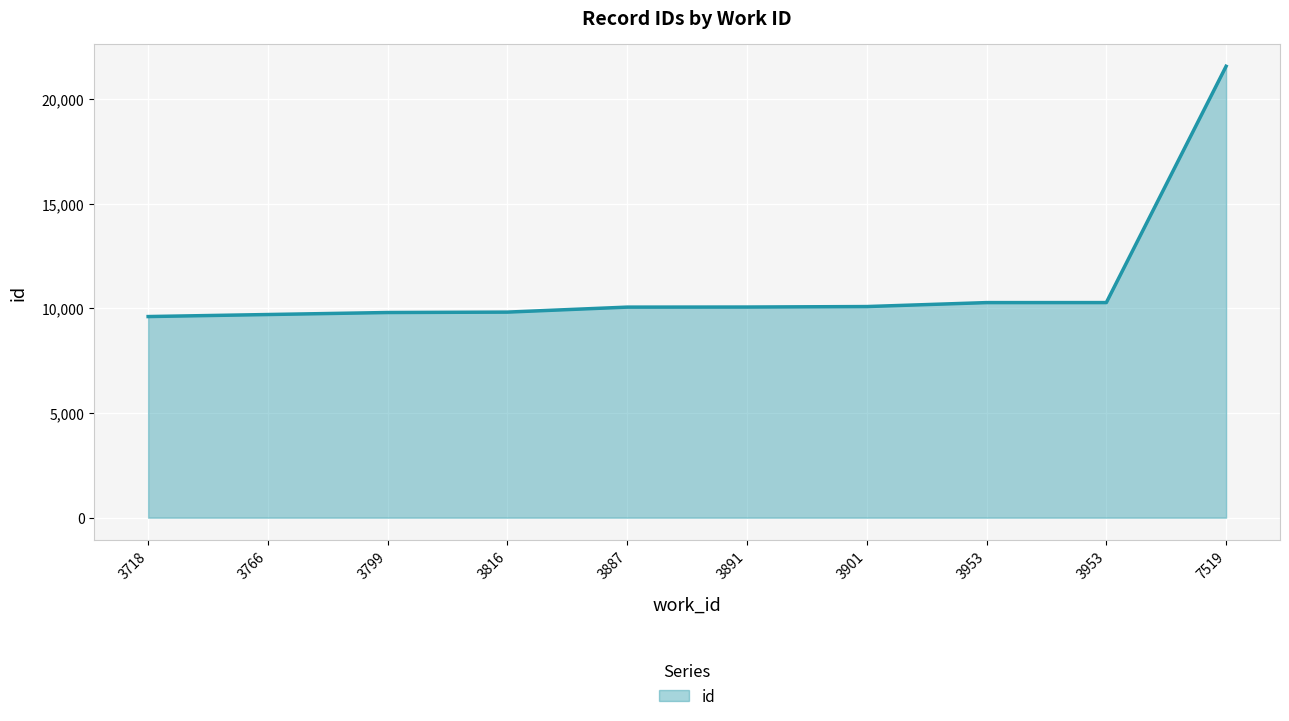

How many lines are shown in the chart?

1